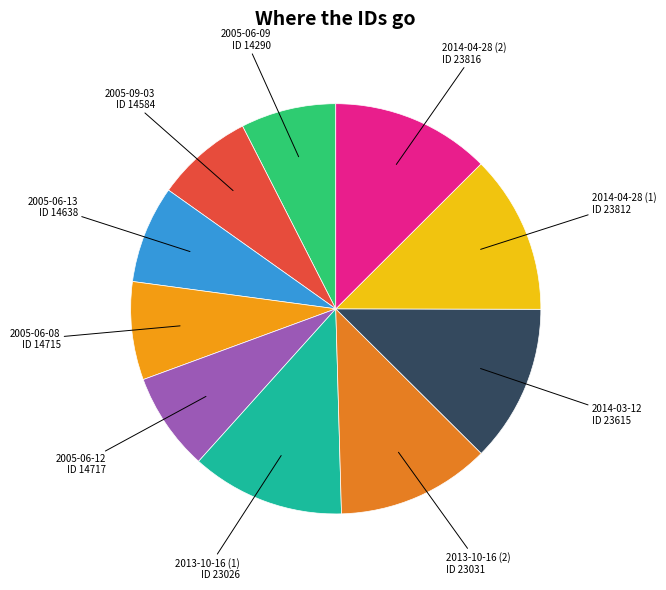

The 2005-09-03 slice represents 1% of the pie. True or false?

False